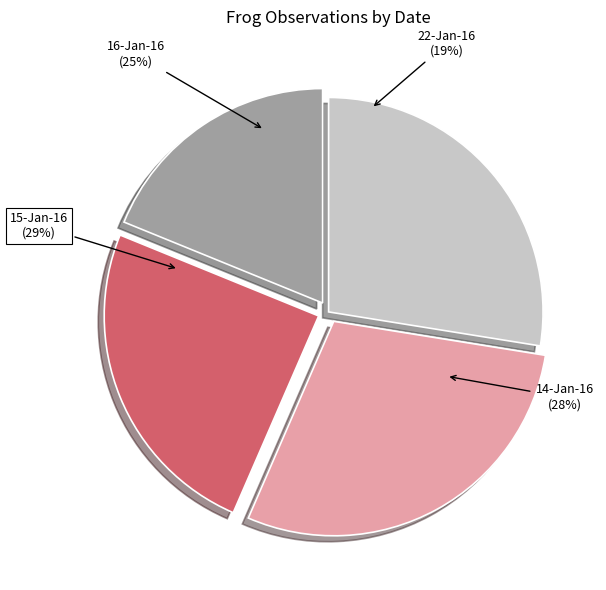

Does 22-Jan-16 represent more than half of the total?

No